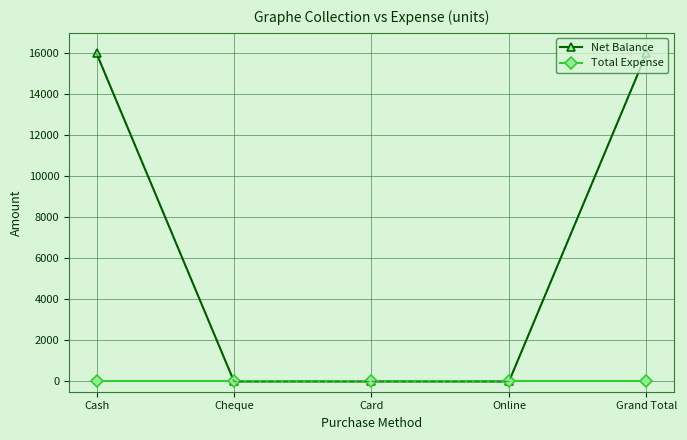

Reading right to left, transcribe all the data shown in this chart.

Net Balance: Grand Total=16000	Online=0	Card=0	Cheque=0	Cash=16000
Total Expense: Grand Total=0	Online=0	Card=0	Cheque=0	Cash=0